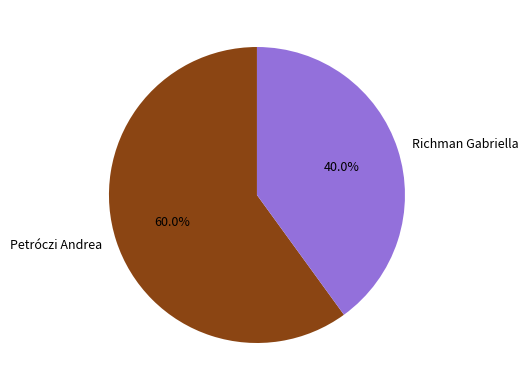

What is the smallest slice in the pie chart?

Richman Gabriella